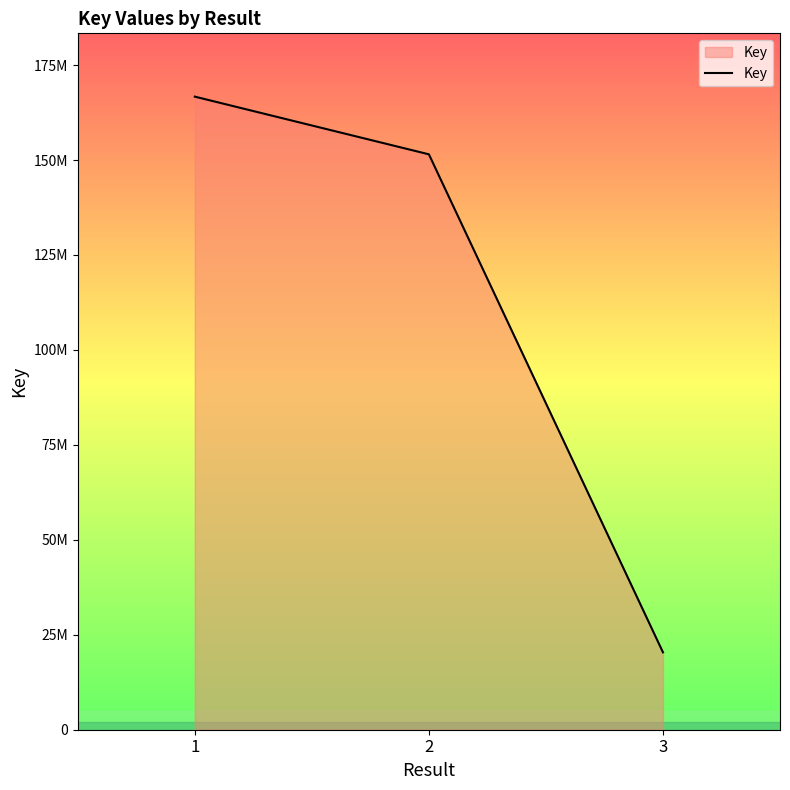

Which category has the lowest value across all series?

3